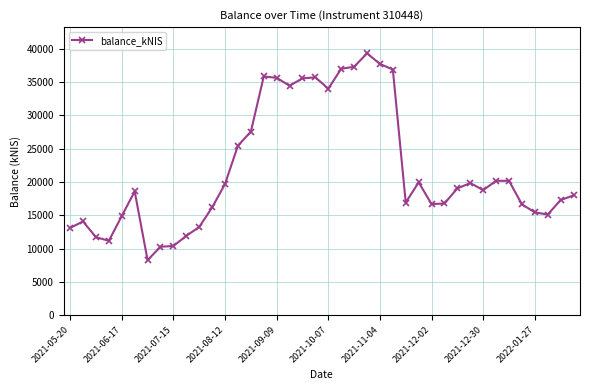

What is the greatest value displayed?

39336.9